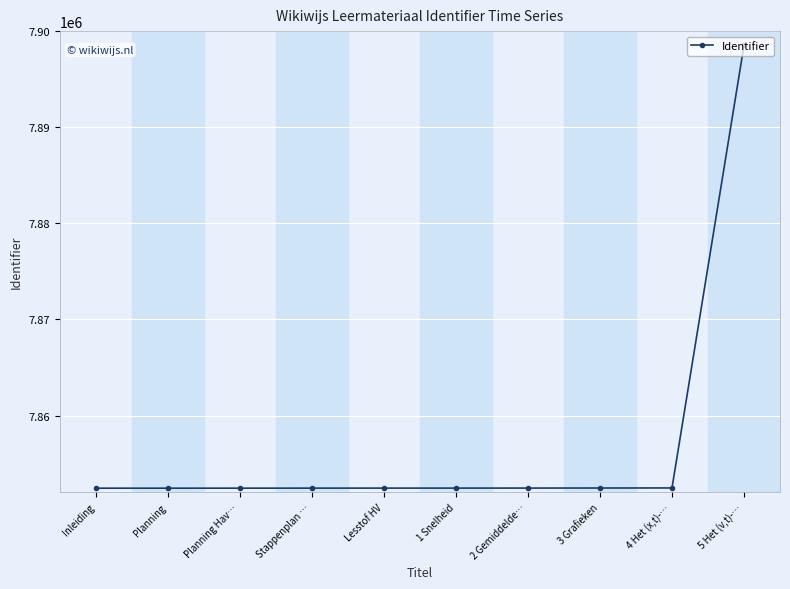

The chart shows a value of 7852439 at Planning Hav…. True or false?

True